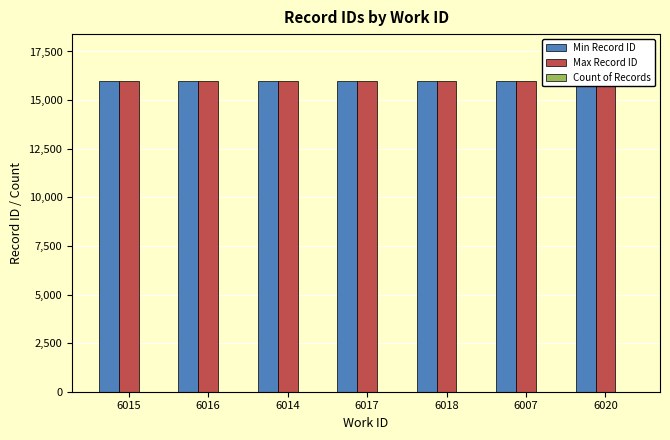

How many bars are there in each group?

3